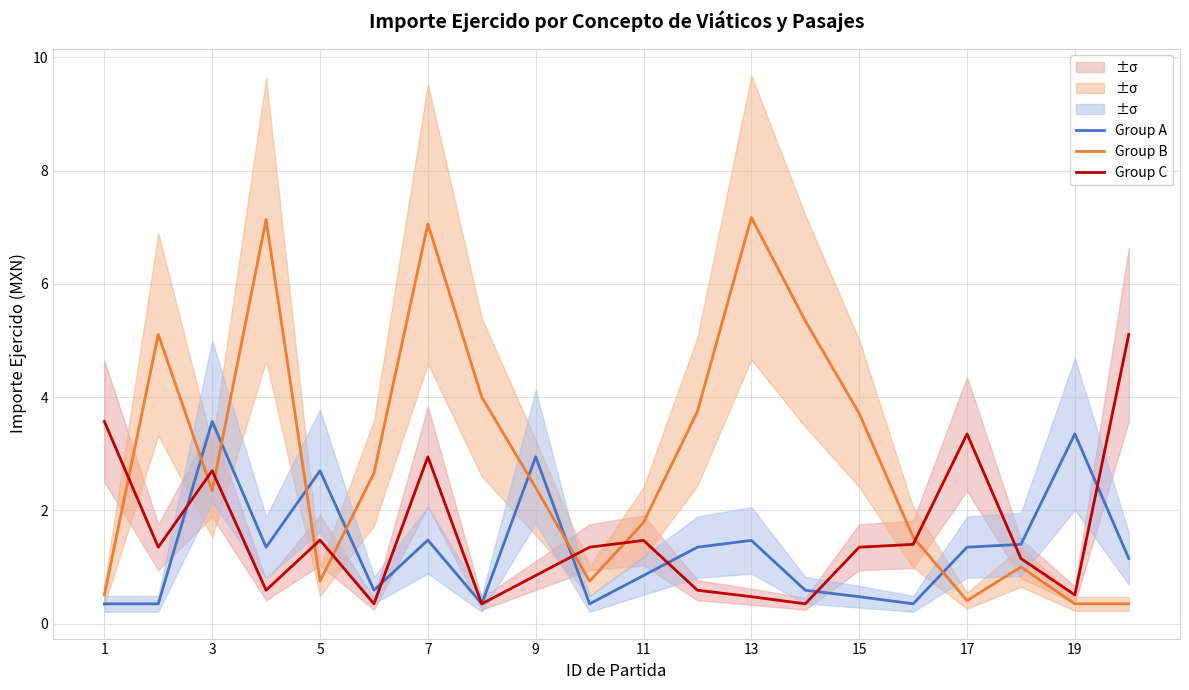

After their last crossing, which series has the higher values: Group A or Group C?

Group C